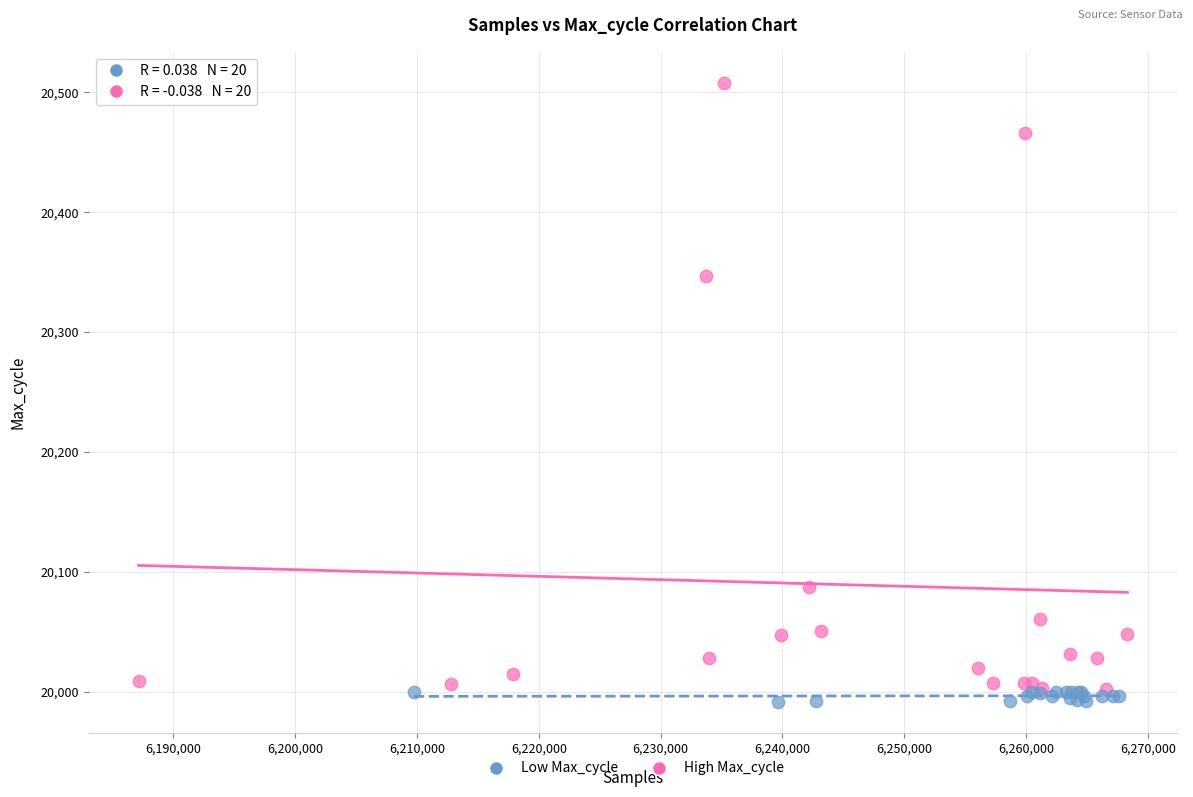

Which series has the largest Y range (max minus min)?

High Max_cycle